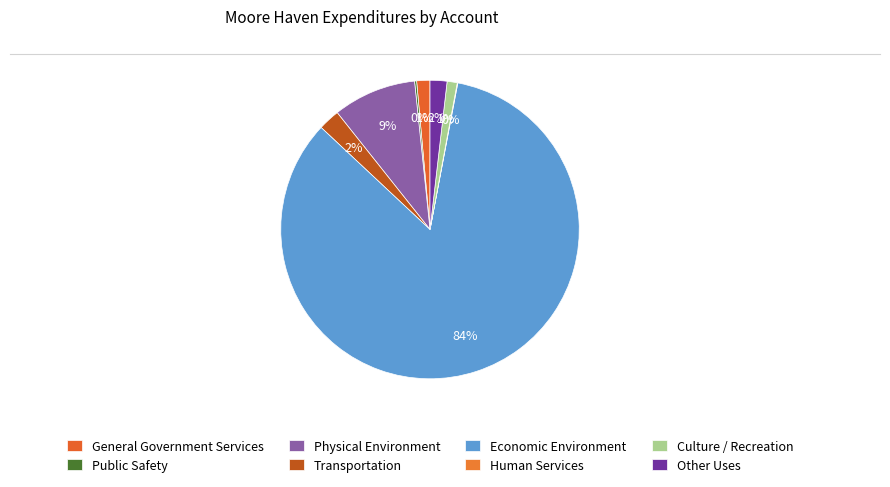

To the nearest percent, what percentage of the pie is General Government Services?

1%